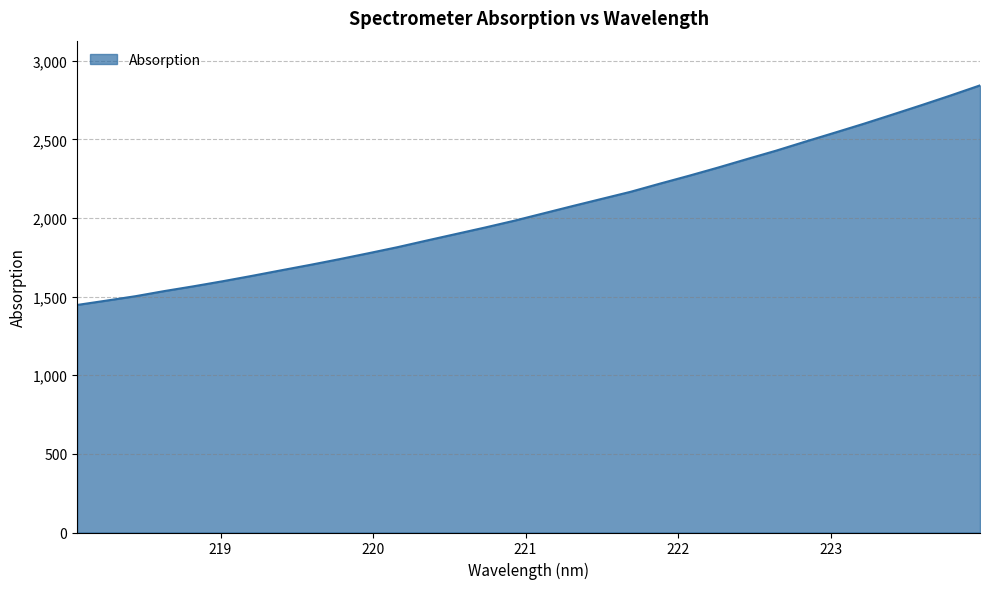

What is the average value?

2055.6